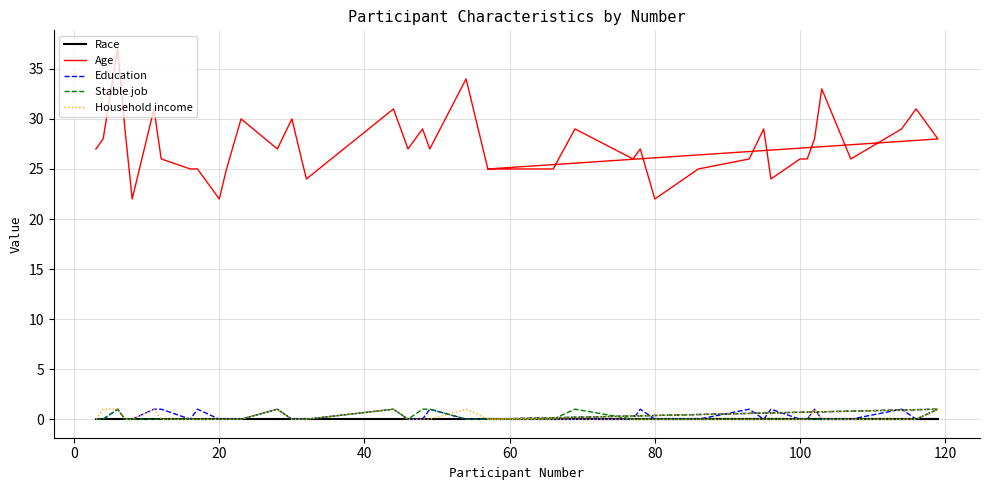

How many lines are shown in the chart?

5